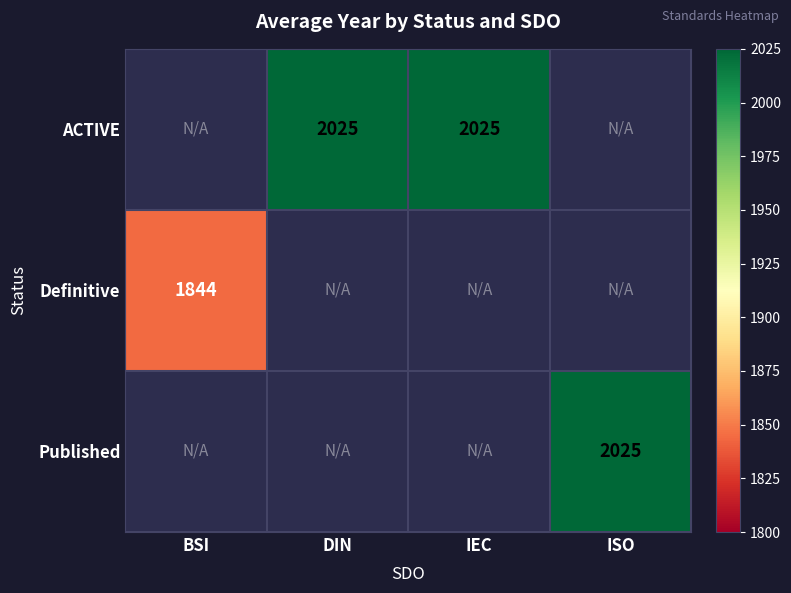

At which category does the chart reach its minimum across all series?

BSI